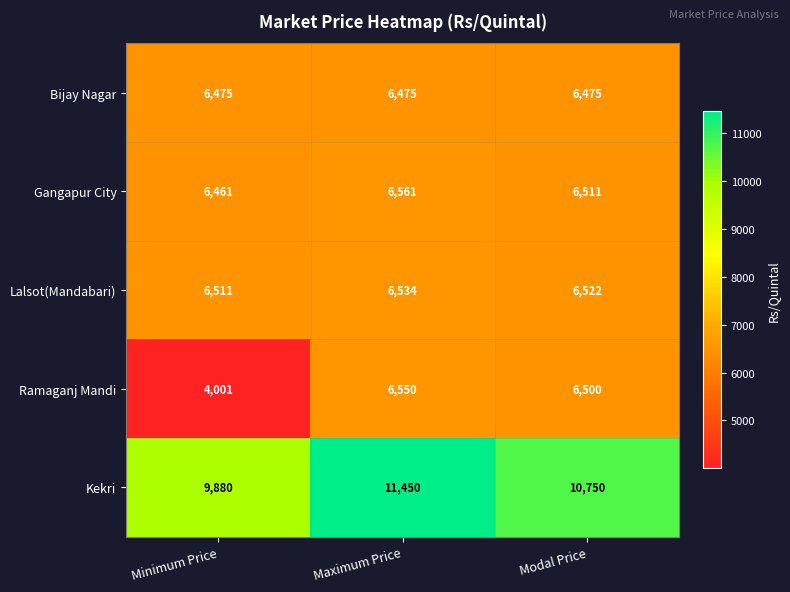

How many distinct data groups are displayed?

5